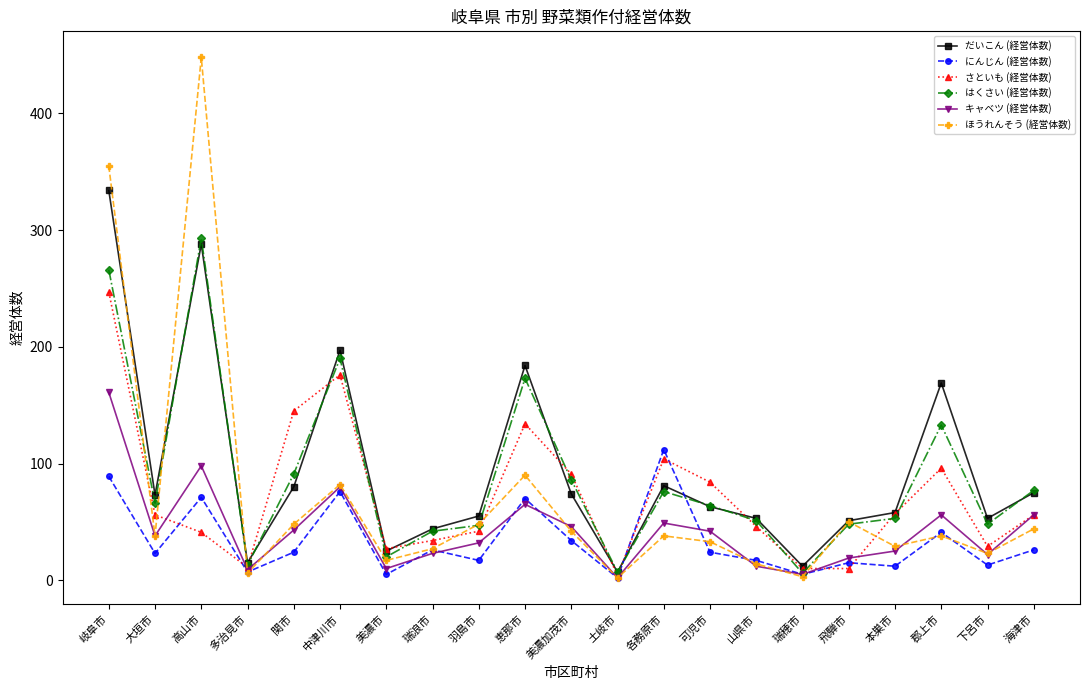

At which label does さといも (経営体数) reach its minimum?

土岐市